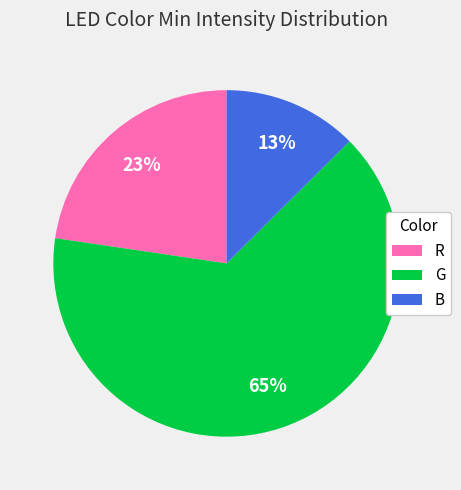

True or false: G accounts for 72% of the total.

False